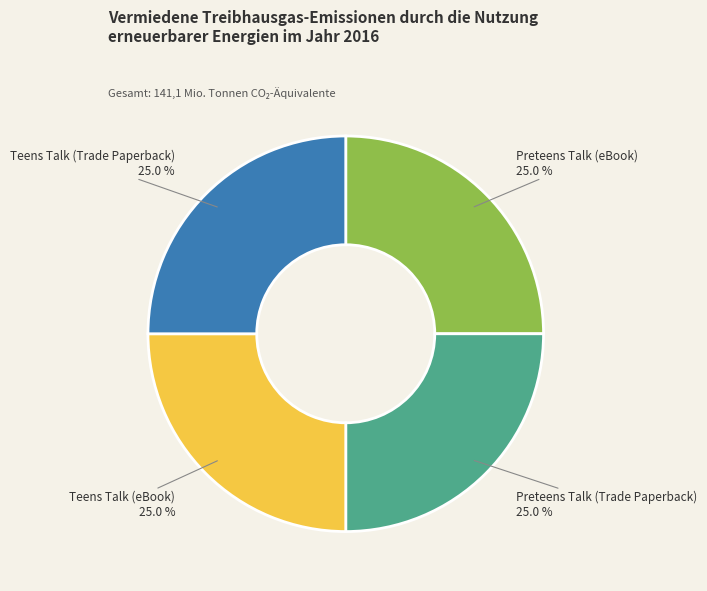

Is there any slice that represents more than half of the pie?

No